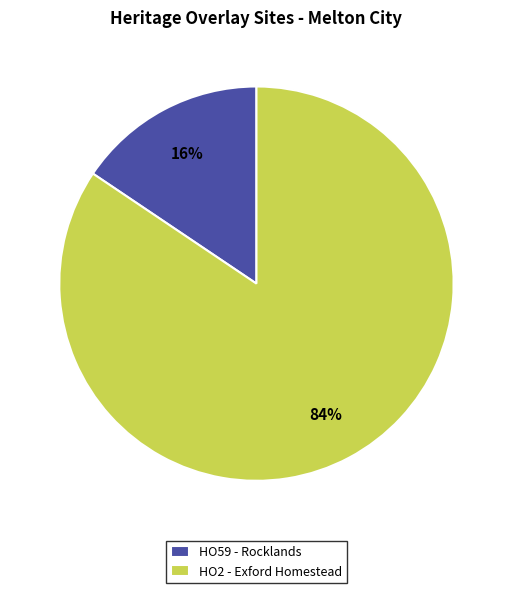

Is HO59 - Rocklands the majority of the pie?

No